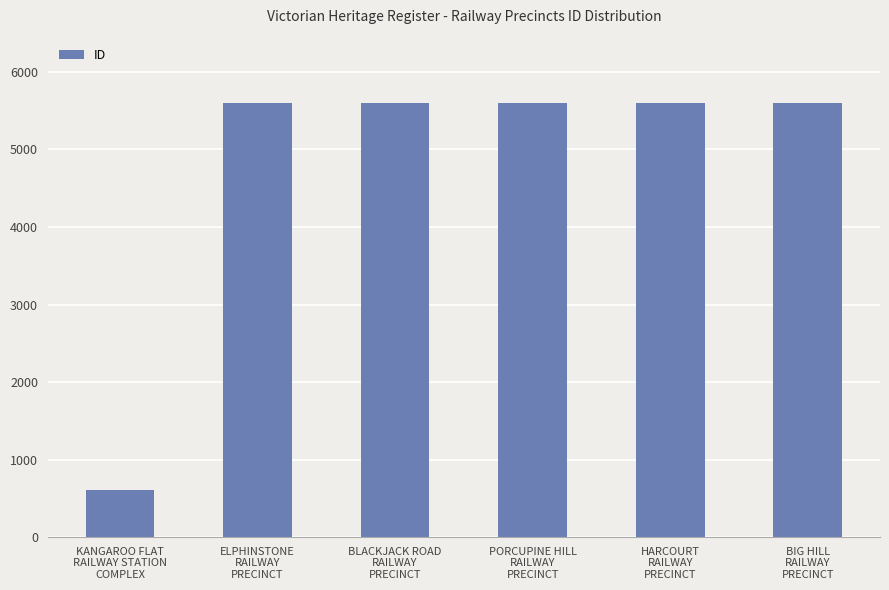

The chart shows a value of 964 at KANGAROO FLAT
RAILWAY STATION
COMPLEX. True or false?

False